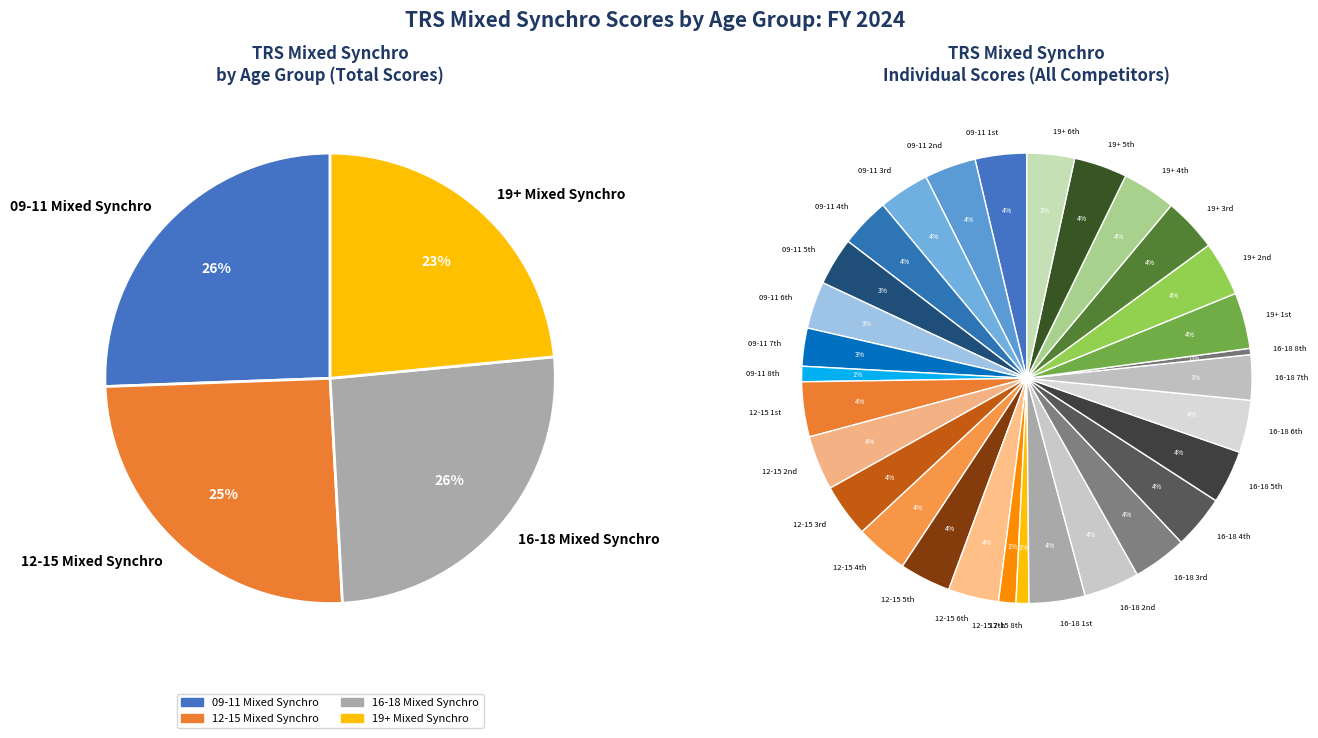

Rank the categories by value from lowest to highest.

16-18 8th, 12-15 8th, 09-11 8th, 12-15 7th, 09-11 7th, 16-18 7th, 09-11 6th, 19+ 6th, 09-11 5th, 09-11 4th, 12-15 6th, 09-11 3rd, 12-15 5th, 09-11 2nd, 09-11 1st, 12-15 4th, 16-18 6th, 19+ 5th, 16-18 5th, 12-15 3rd, 16-18 4th, 19+ 4th, 16-18 3rd, 19+ 3rd, 19+ 2nd, 12-15 2nd, 12-15 1st, 16-18 2nd, 16-18 1st, 19+ 1st